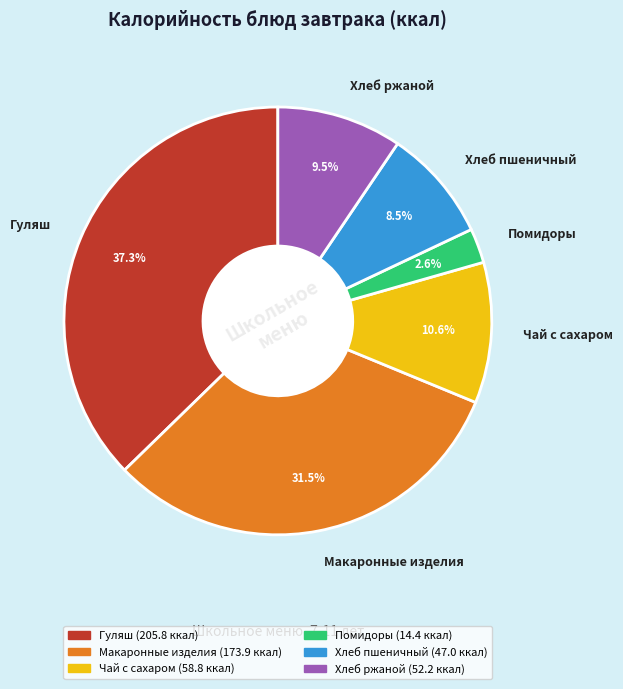

How many slices are in this pie chart?

6